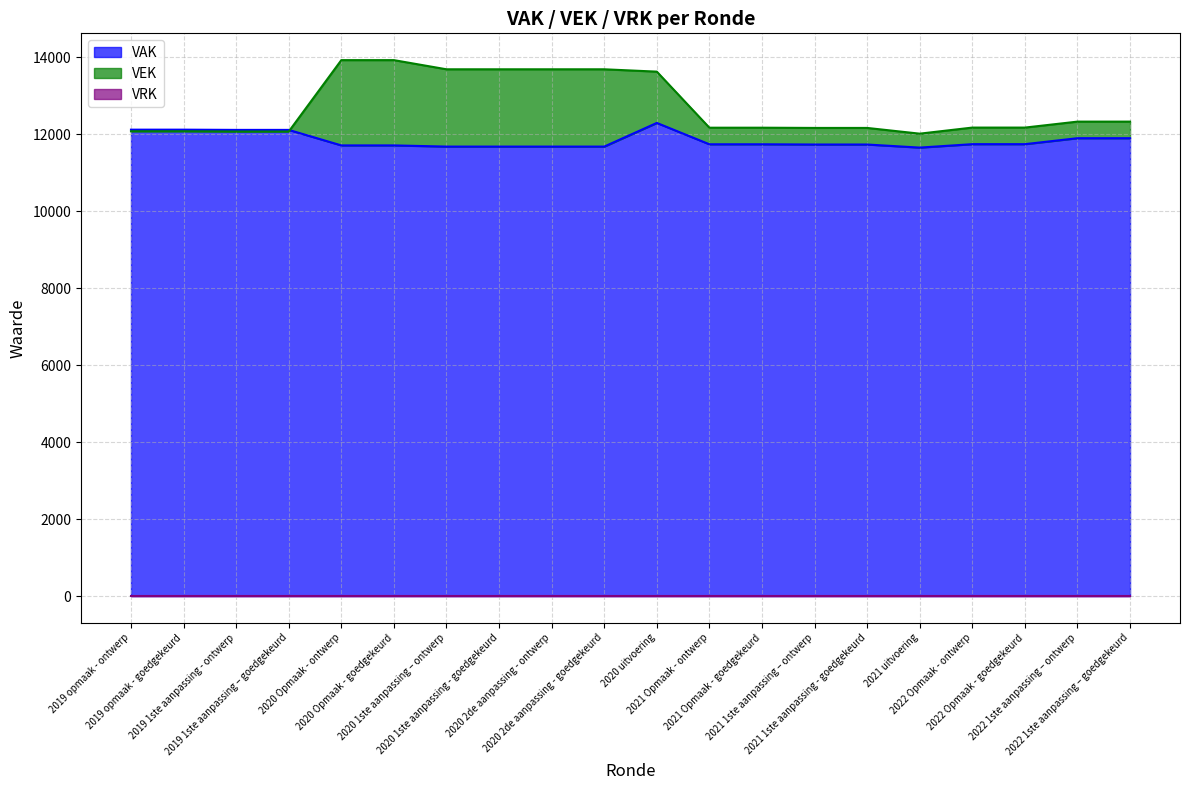

Which label corresponds to the largest value in the chart?

2020 Opmaak - ontwerp